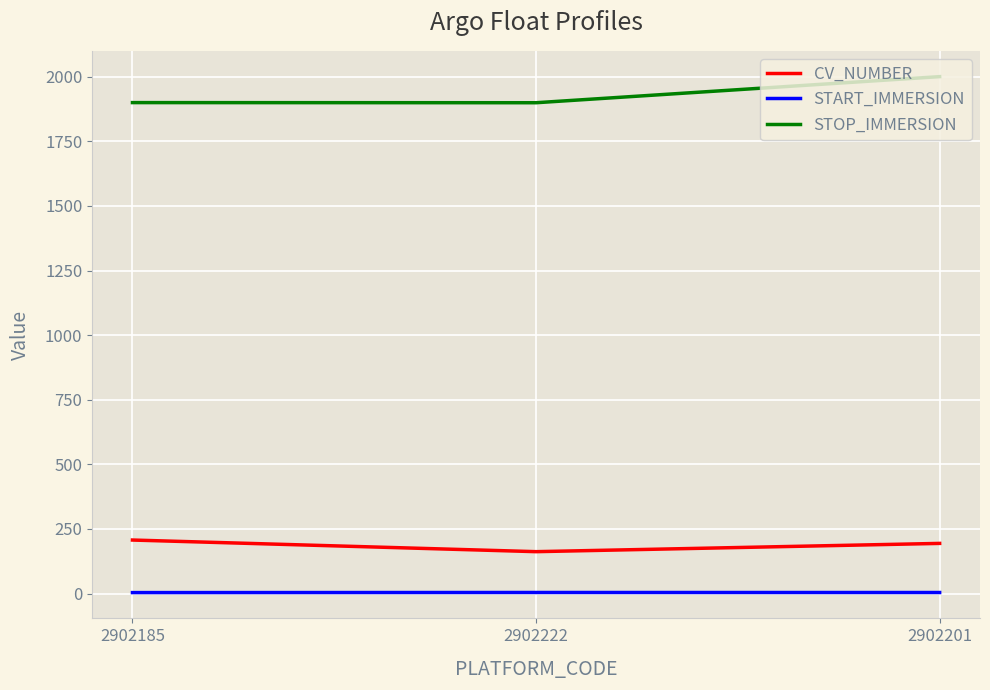

Is the value of STOP_IMMERSION at 2902201 greater than the value of CV_NUMBER at 2902185?

Yes